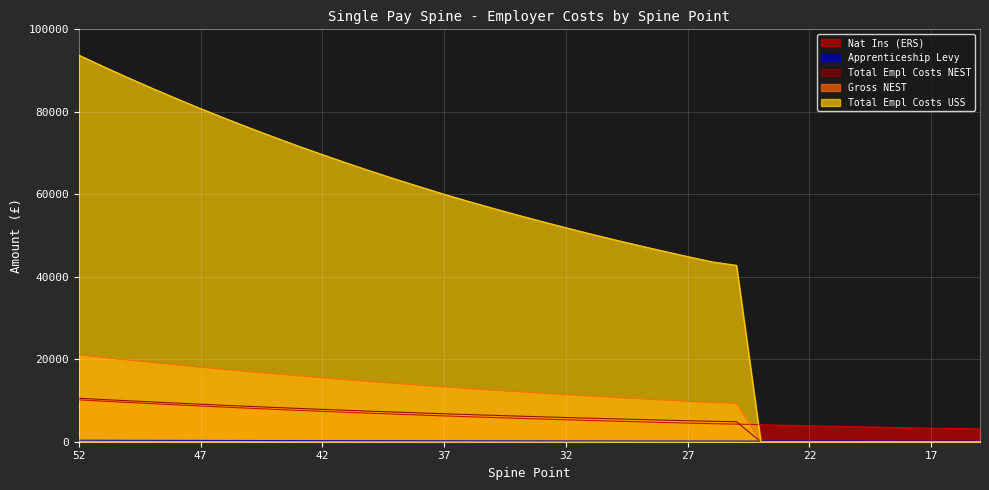

What is the difference between the Total Empl Costs USS values at 36 and 37?

1718.6